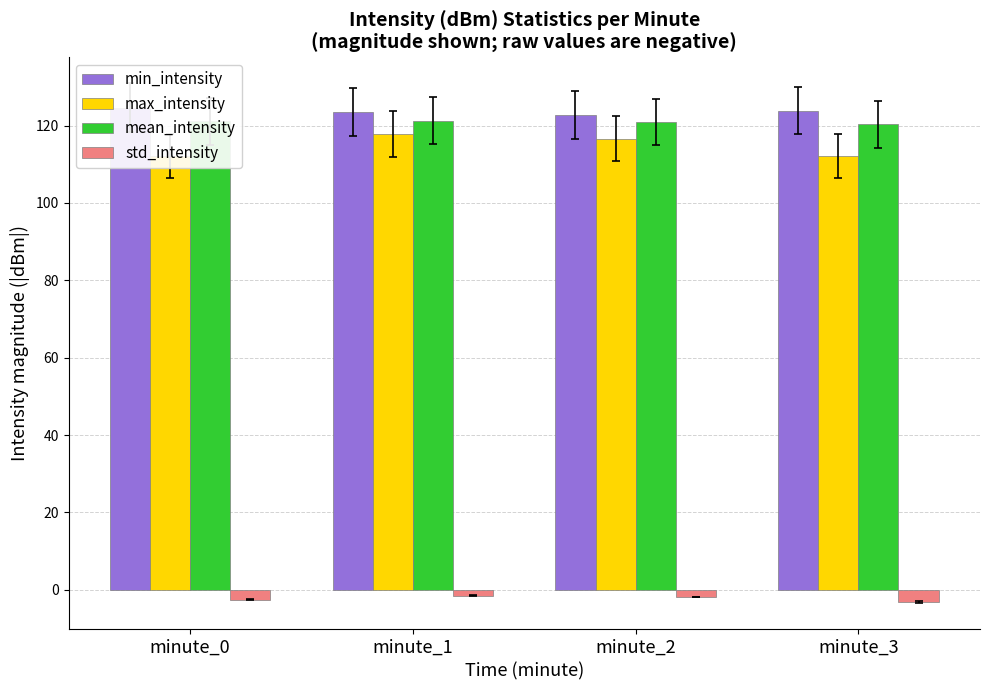

At which label does std_intensity reach its peak?

minute_1